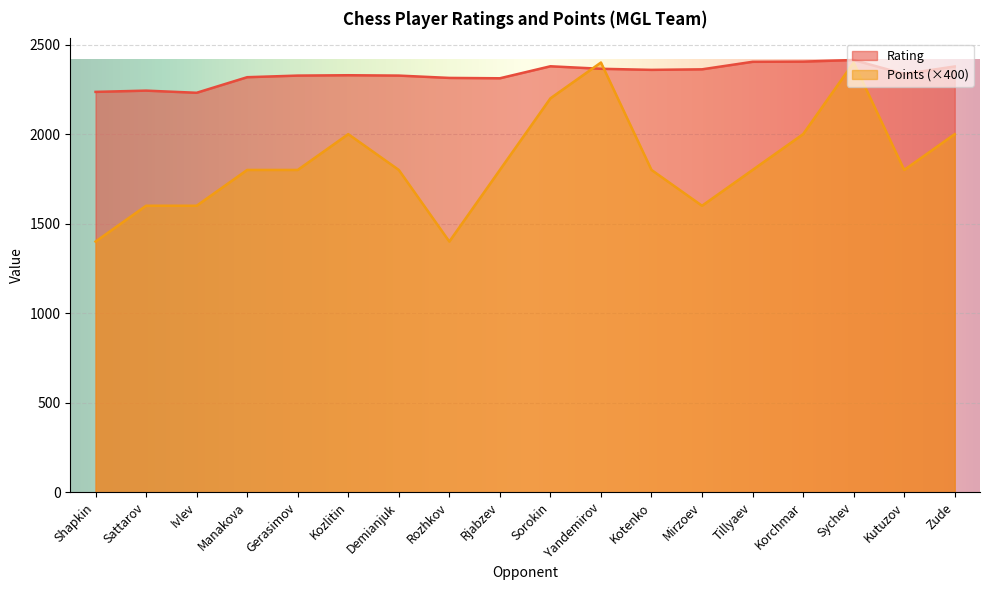

At which label is Points closest to 1900?

Manakova